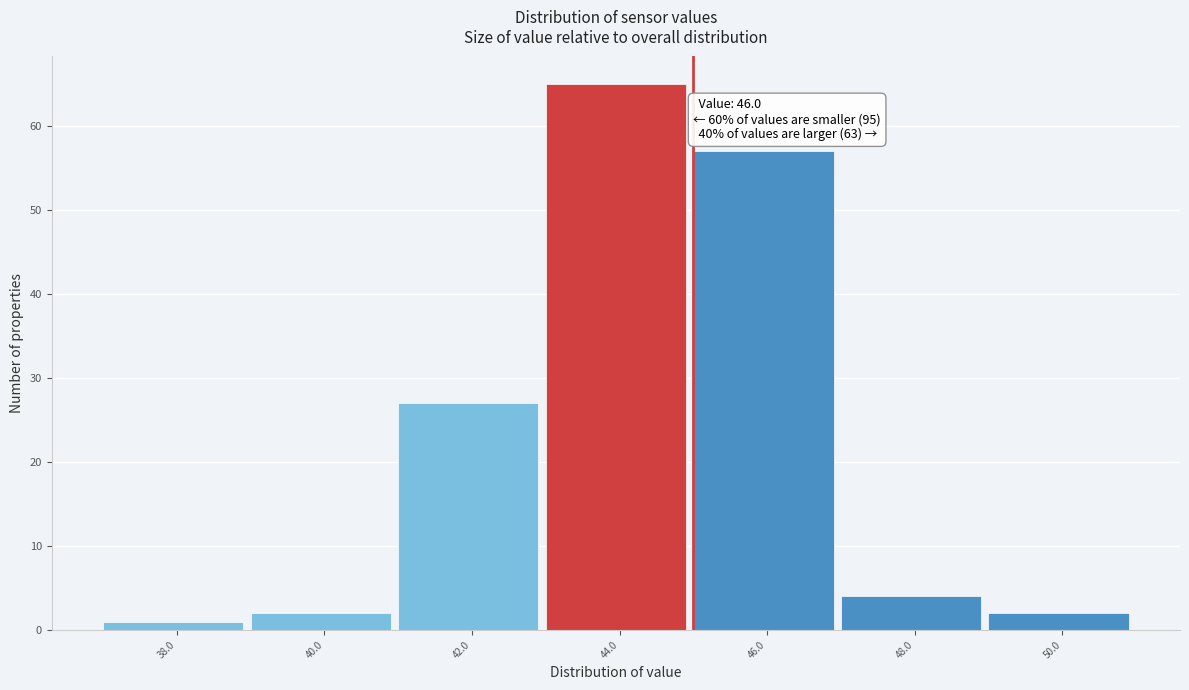

Reading left to right, extract all data points from this chart.

38.0=1	40.0=2	42.0=27	44.0=65	46.0=57	48.0=4	50.0=2